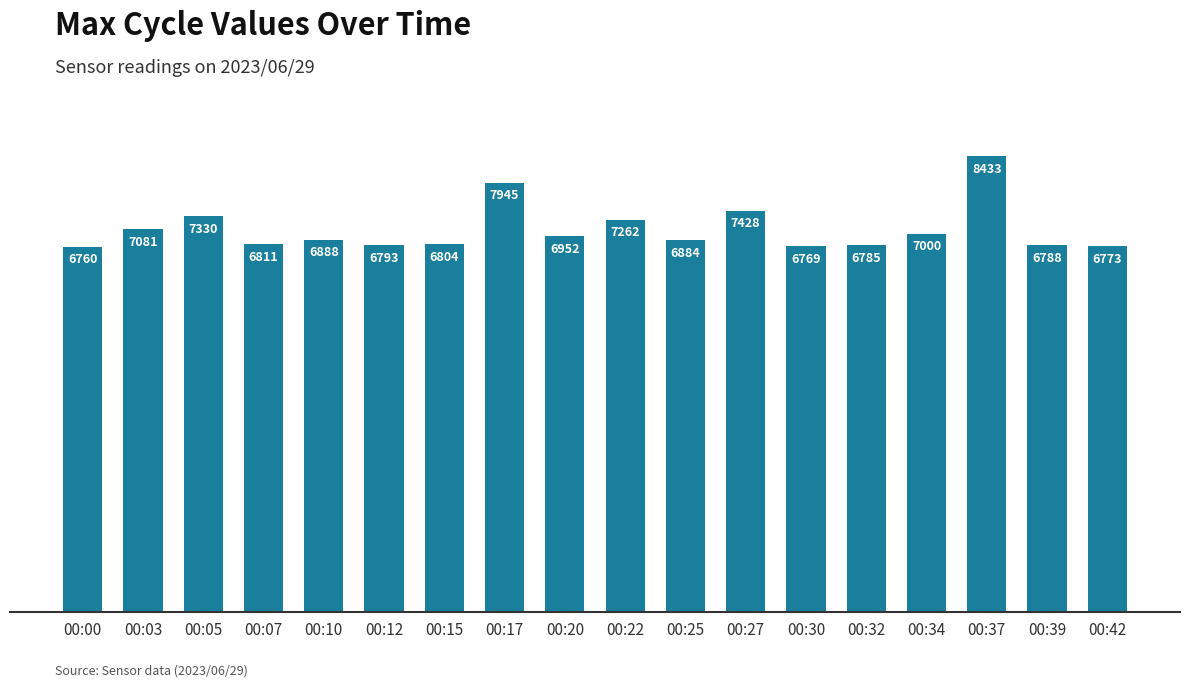

Rank the categories by value from lowest to highest.

00:00, 00:30, 00:42, 00:32, 00:39, 00:12, 00:15, 00:07, 00:25, 00:10, 00:20, 00:34, 00:03, 00:22, 00:05, 00:27, 00:17, 00:37